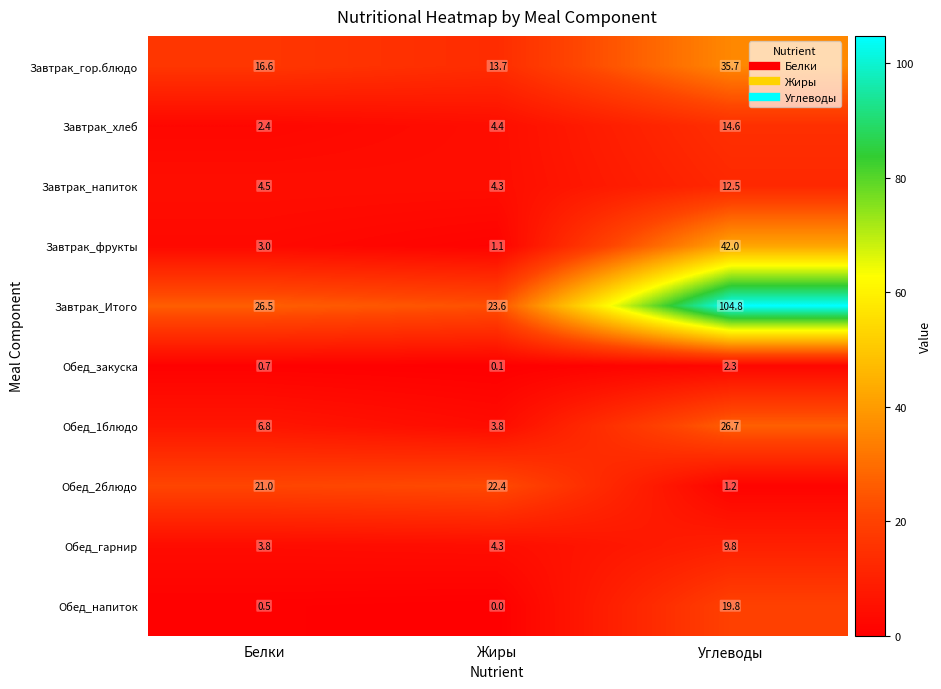

Which category has the highest value across all series?

Углеводы